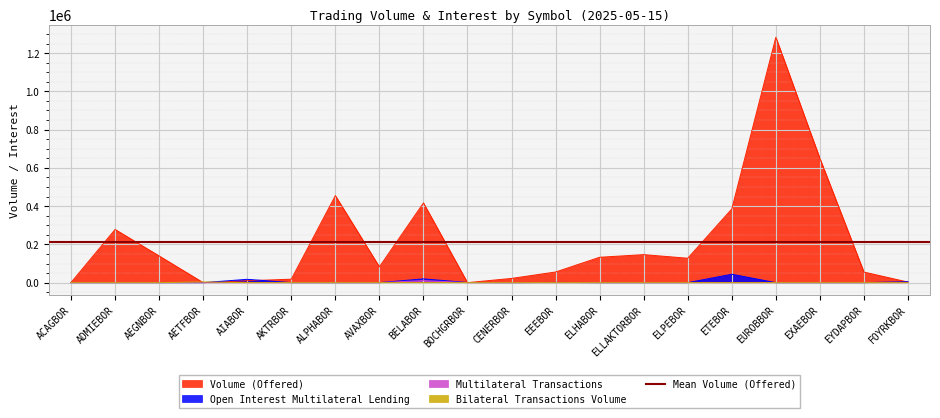

Which series has the largest range (max minus min)?

Volume (Offered)